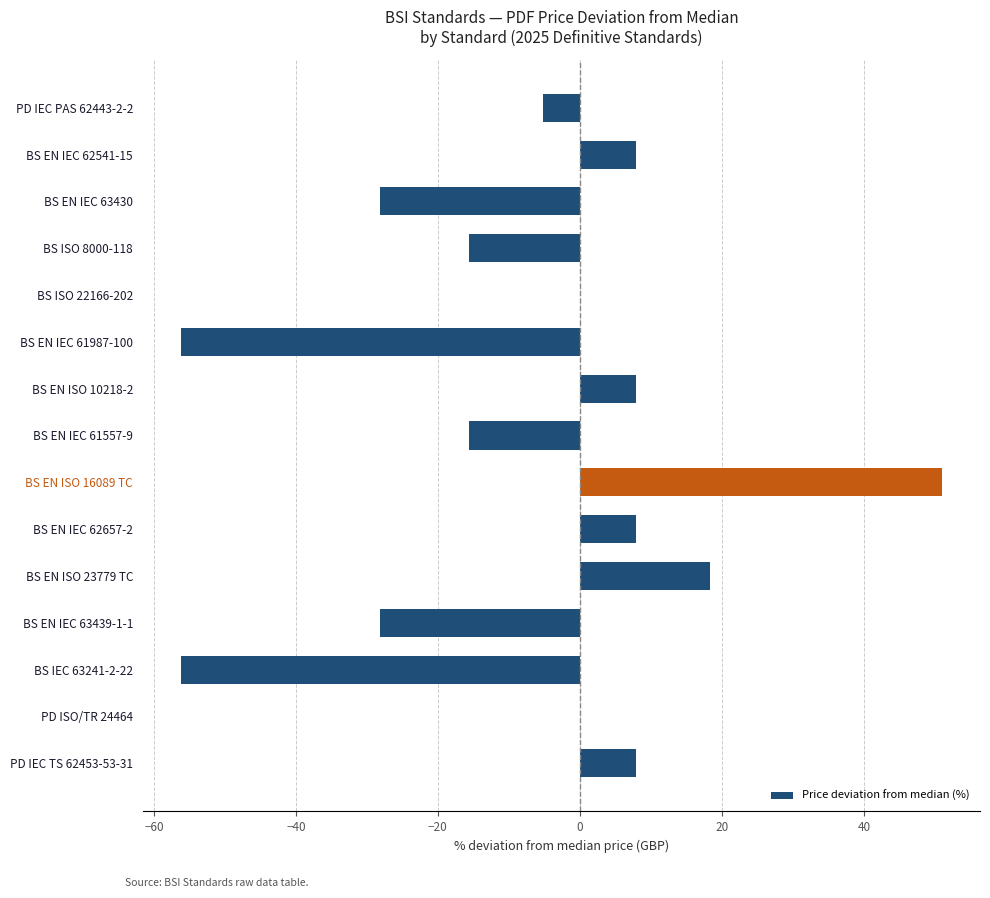

The value at BS ISO 22166-202 is 0.0. True or false?

True